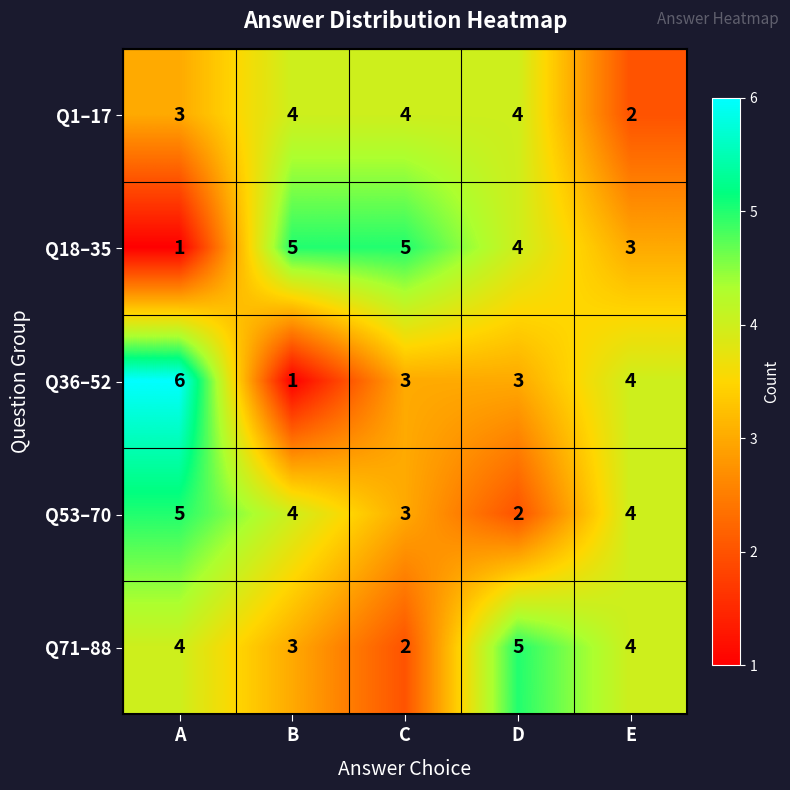

Reading right to left, list all the values displayed in this chart.

Q1–17: E=2	D=4	C=4	B=4	A=3
Q18–35: E=3	D=4	C=5	B=5	A=1
Q36–52: E=4	D=3	C=3	B=1	A=6
Q53–70: E=4	D=2	C=3	B=4	A=5
Q71–88: E=4	D=5	C=2	B=3	A=4